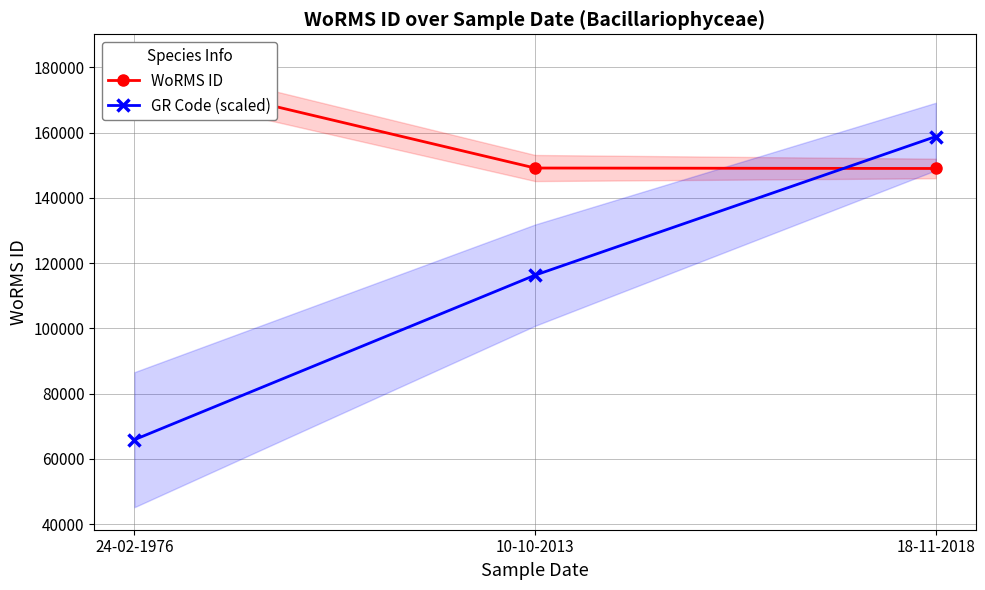

Reading right to left, what are all the values shown in this chart?

WoRMS ID: 18-11-2018=148985.0	10-10-2013=149123.0	24-02-1976=178207.0
GR Code (scaled): 18-11-2018=158771.7	10-10-2013=116291.1	24-02-1976=65868.1